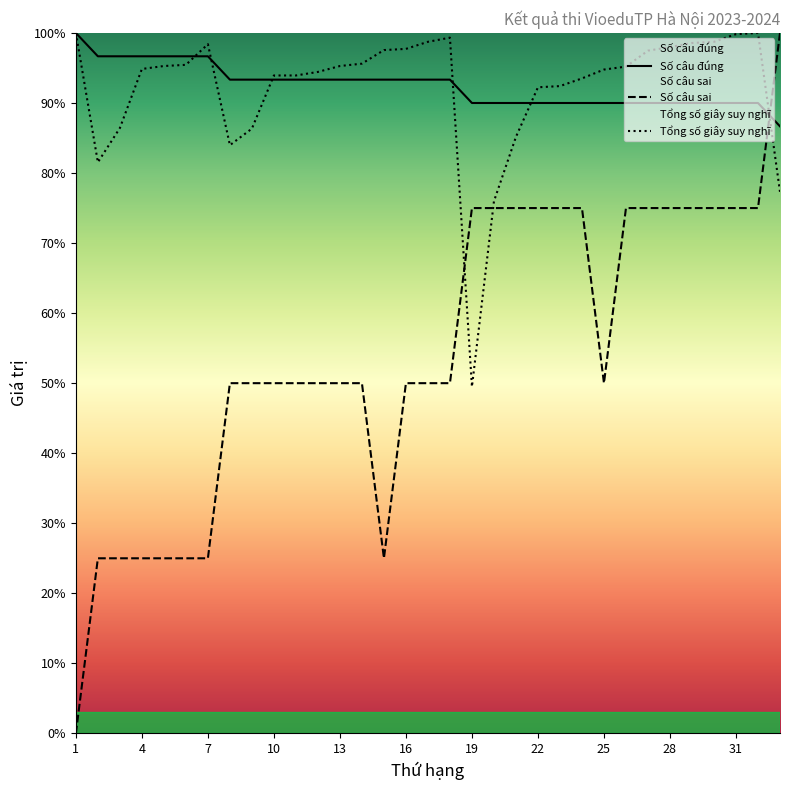

How many intersections are there between Tổng số giây suy nghĩ and Số câu sai?

3